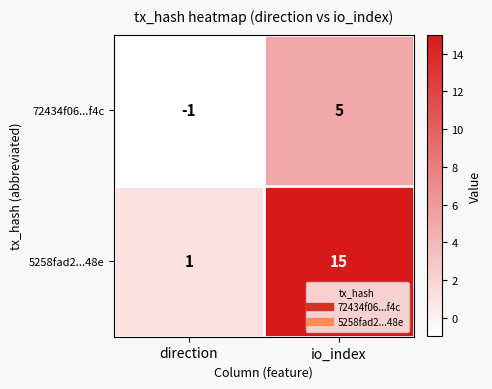

Reading left to right, transcribe all the data shown in this chart.

72434f06...f4c: -1	5
5258fad2...48e: 1	15